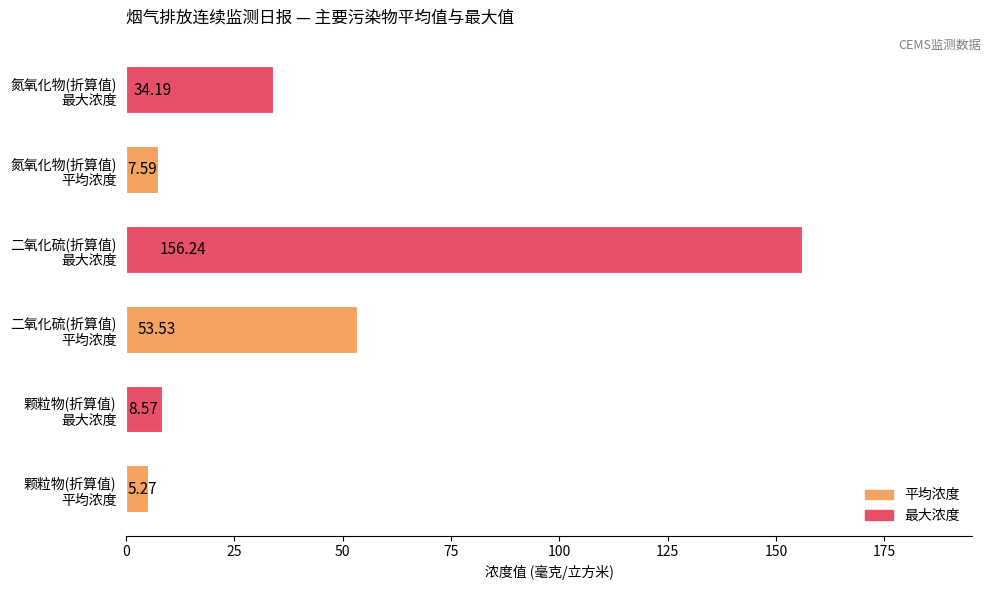

What is the difference between the maximum and minimum values?

151.0